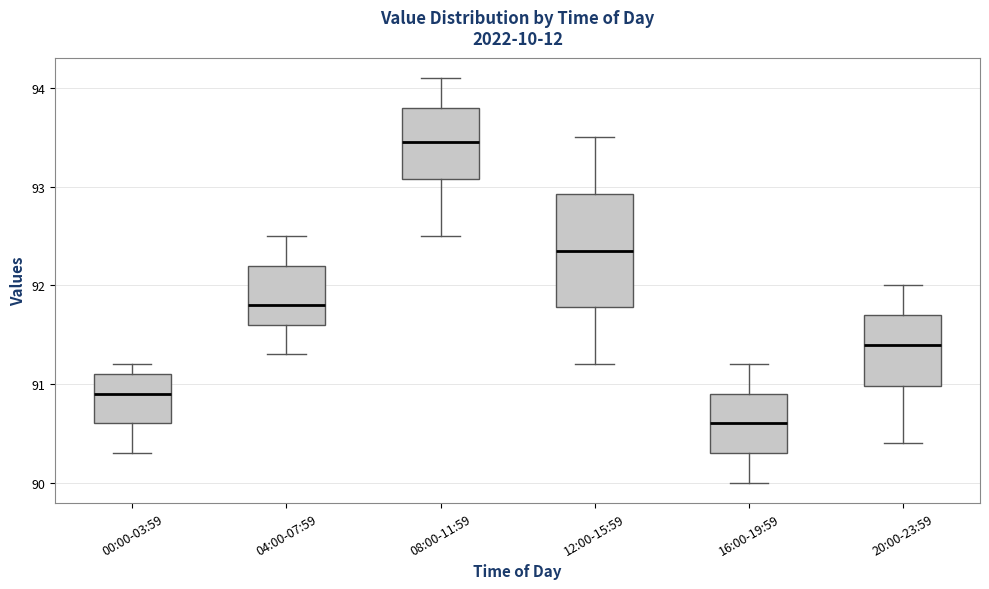

Where is the lower edge of the box for 16:00-19:59 on the y-axis? The values are not printed on the chart, so give them approximately, as read against the axis.

90.3